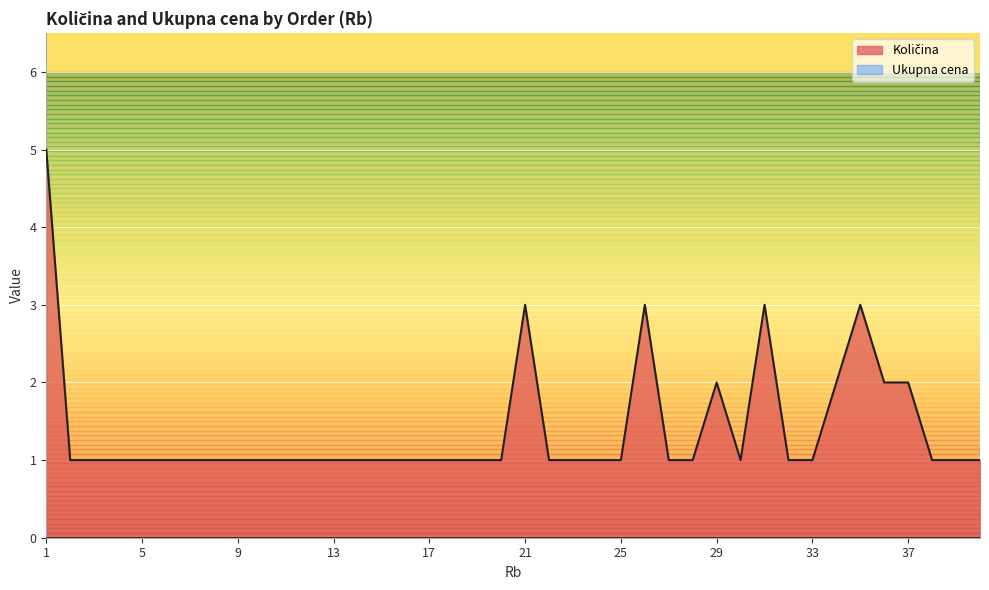

Read the value at 28.

1